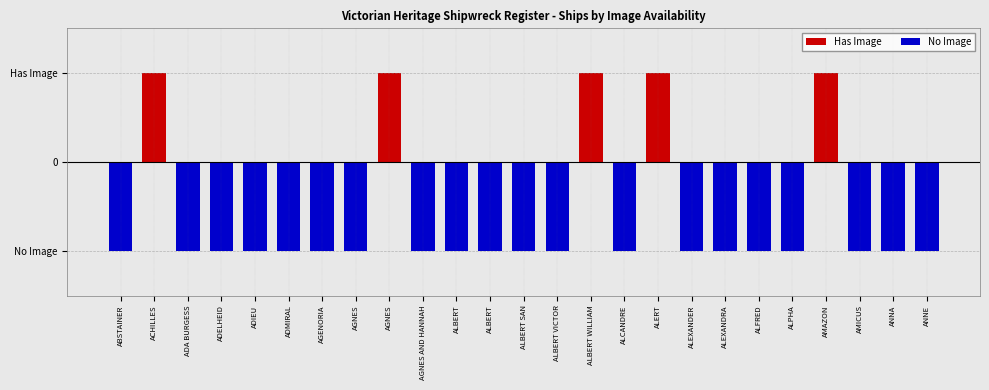

Is the value of Has Image at ANNA greater than the value of No Image at ADELHEID?

Yes